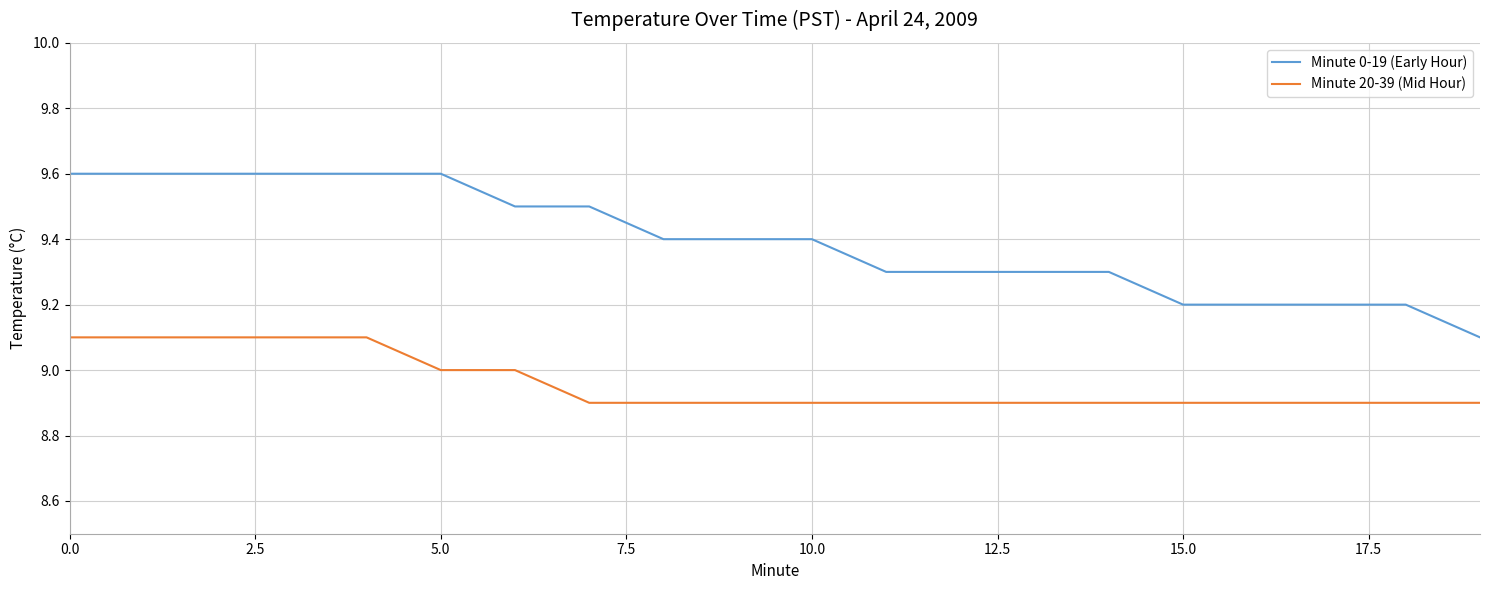

Which series has the widest spread of values?

Minute 0-19 (Early Hour)